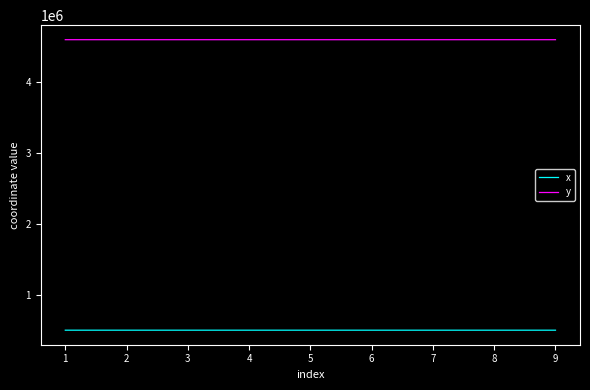

The value of y at 9 is 2713756.6. True or false?

False